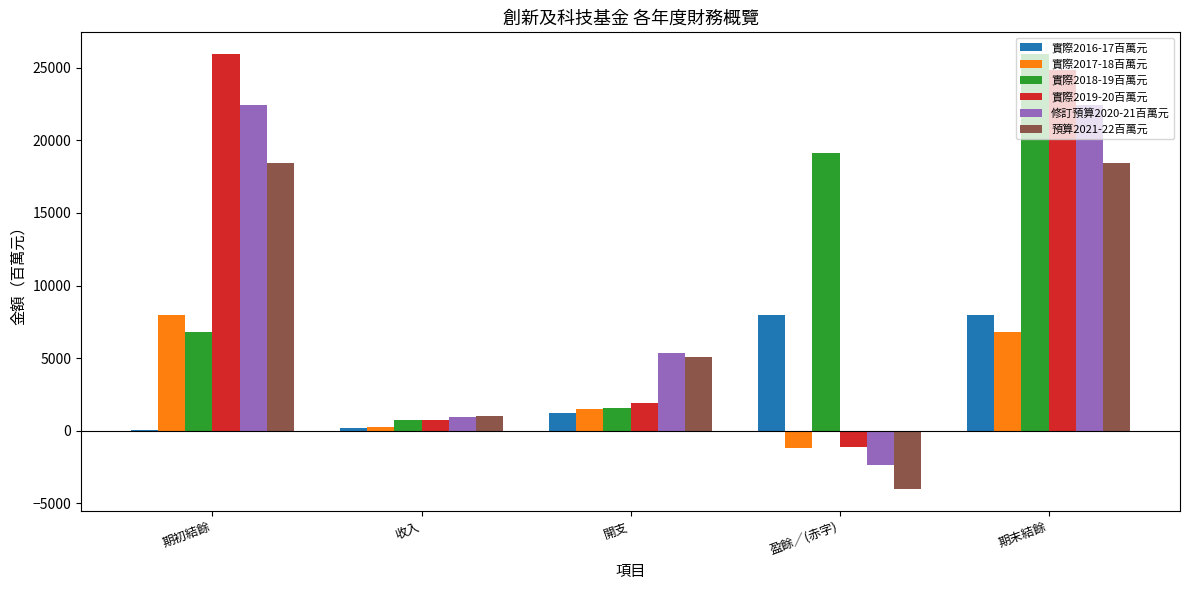

What is the average value of the 實際2016-17百萬元 series?

3489